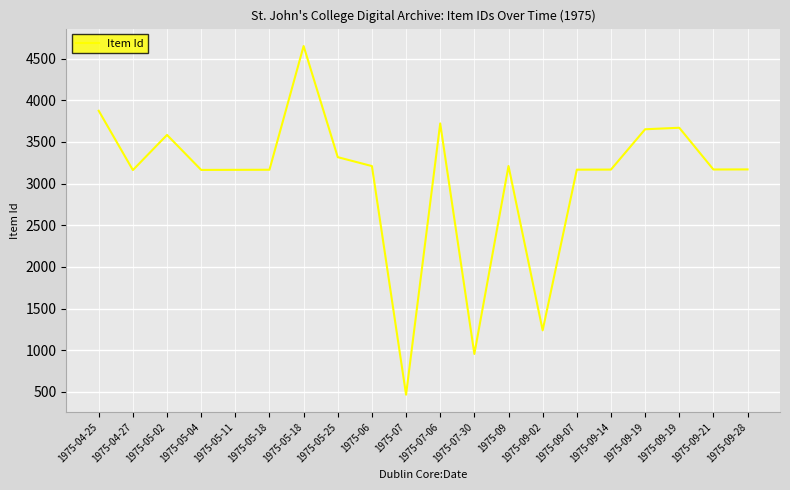

The chart shows a value of 1497 at 1975-05-04. True or false?

False